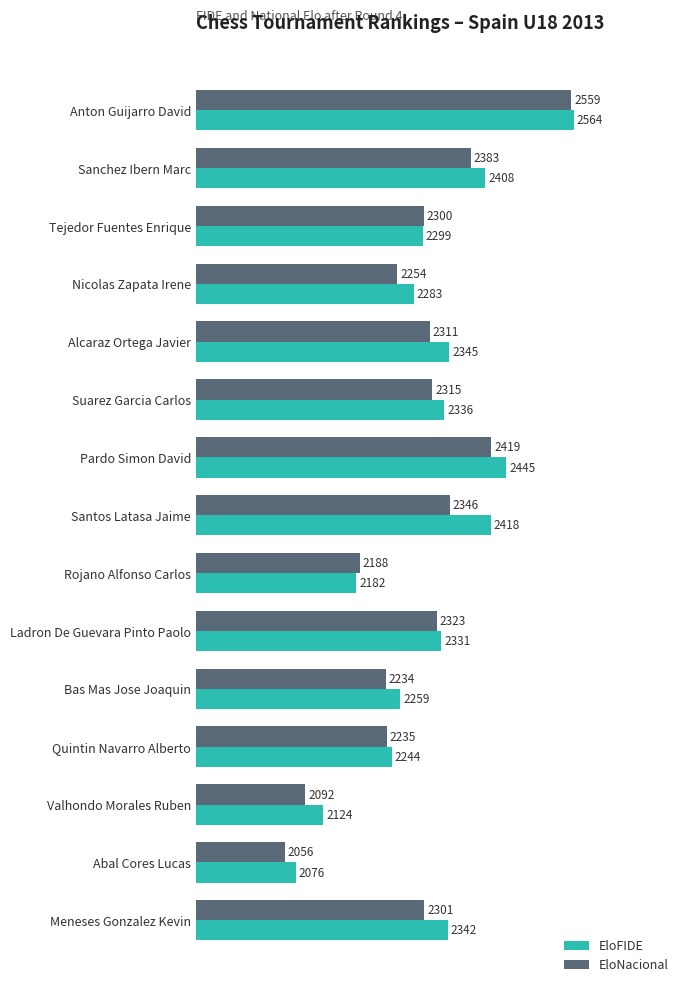

Which series has the widest spread of values?

EloNacional